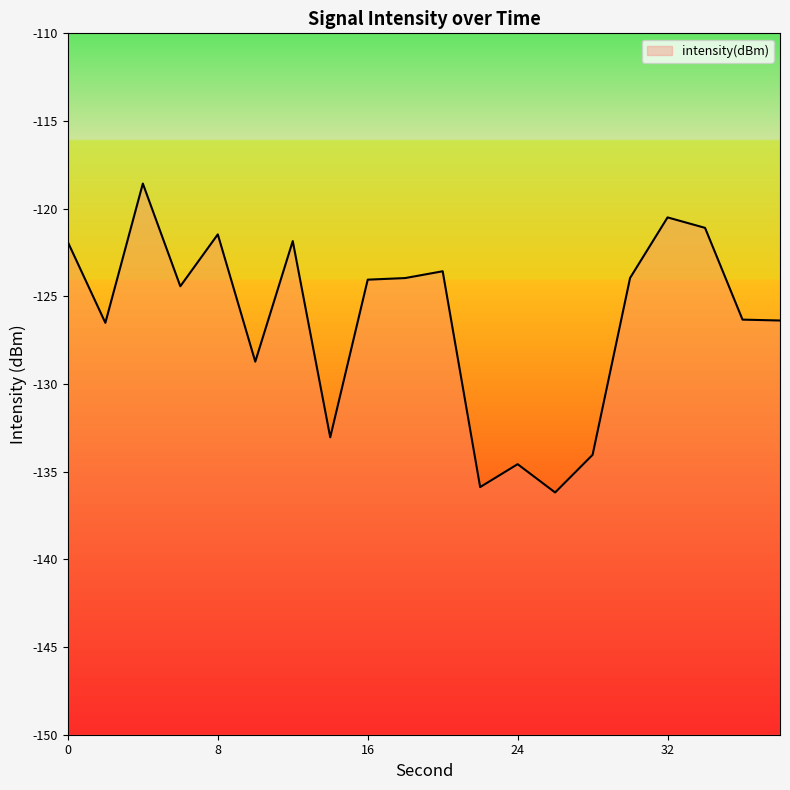

The chart shows a value of -174.1 at 20. True or false?

False